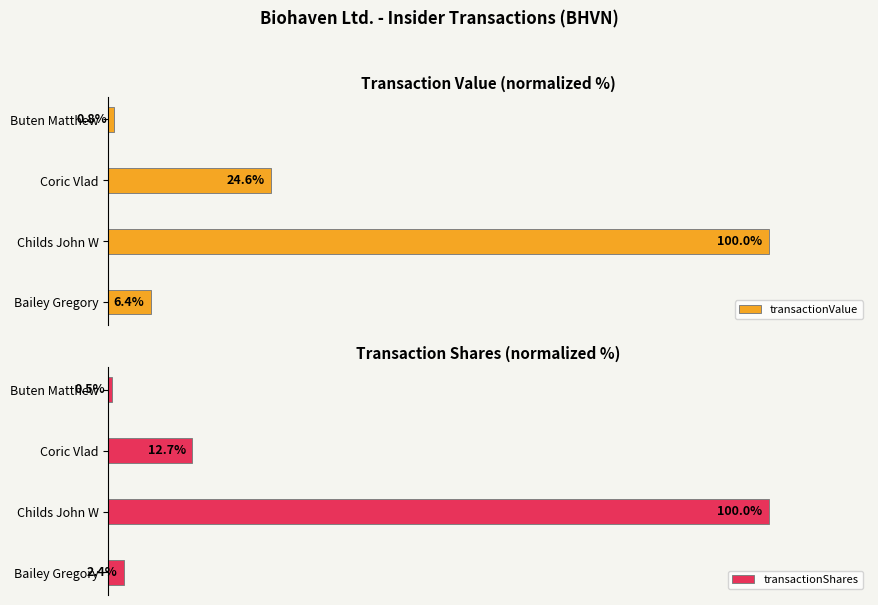

At which label is transactionValue closest to 50?

Coric Vlad